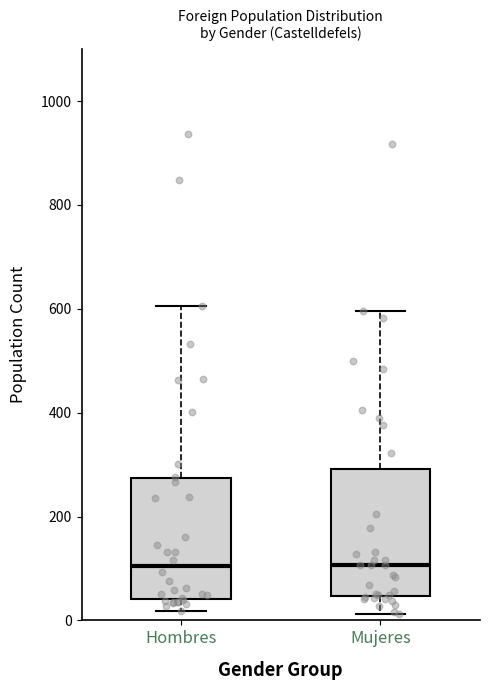

Reading left to right, transcribe this box plot: for each box, give where its median line is, the range the box spans, and where its two whiskers end, as read against the y-axis. The values are not printed on the chart, so give them approximately, as read against the axis.

Hombres: median 100, box 40 to 280, whiskers 20 to 600
Mujeres: median 100, box 40 to 300, whiskers 20 to 600